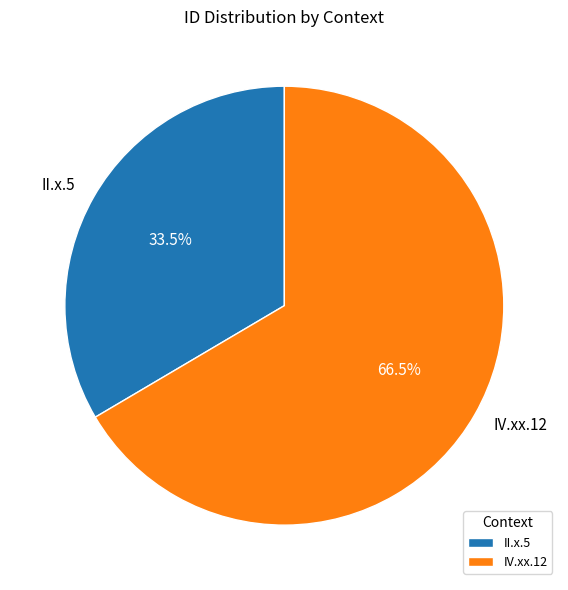

Rank the categories by value from lowest to highest.

II.x.5, IV.xx.12